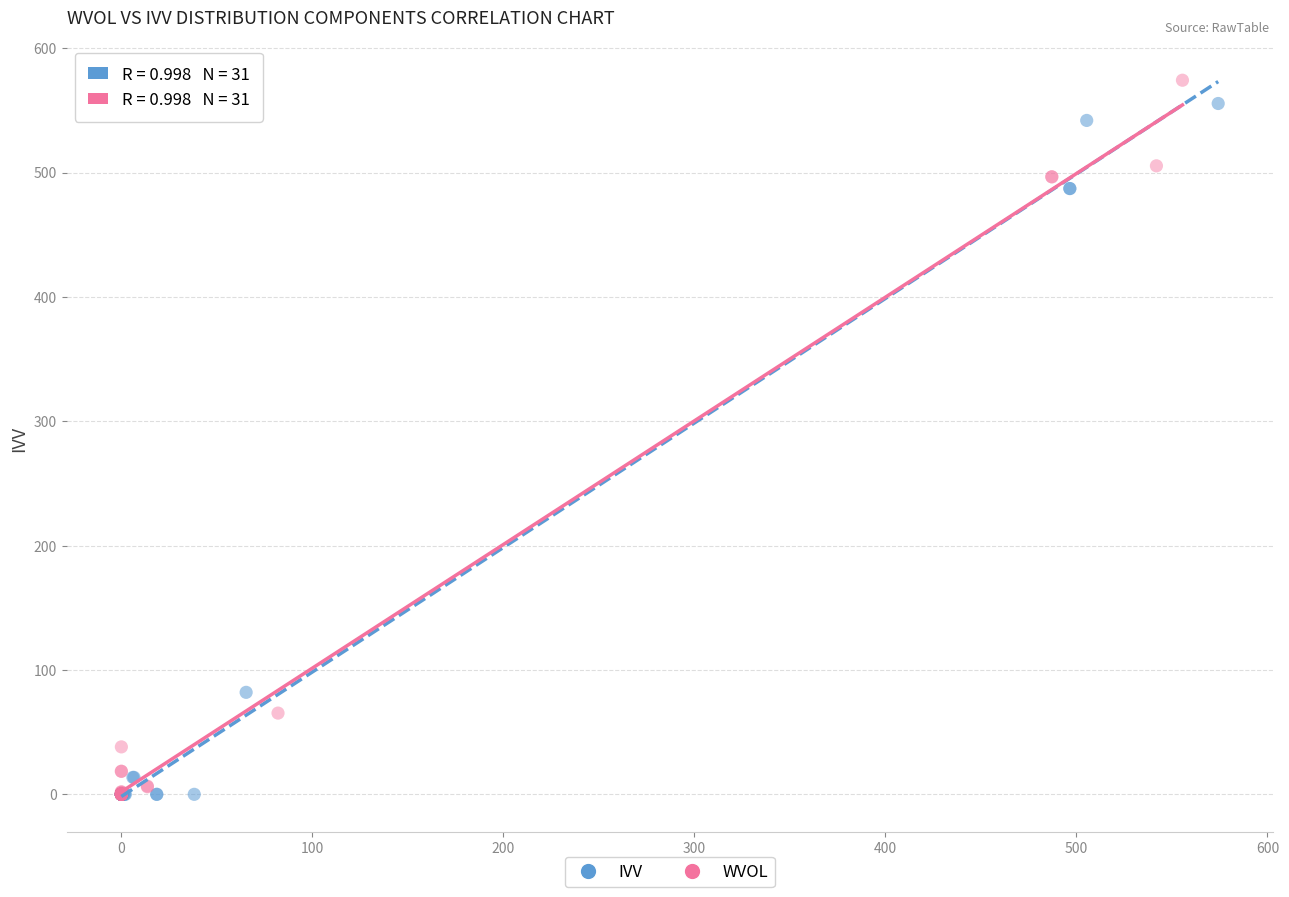

Which series has the widest spread of Y values?

WVOL